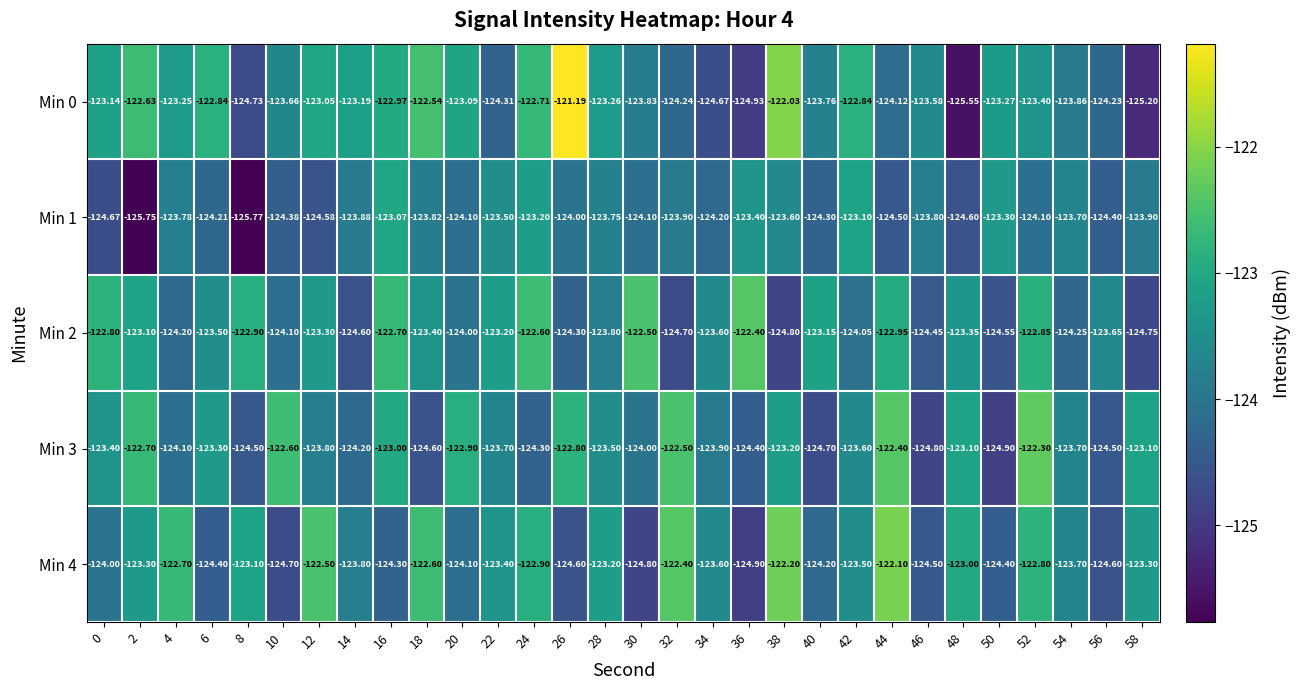

Which series has the widest spread of values?

Min 0